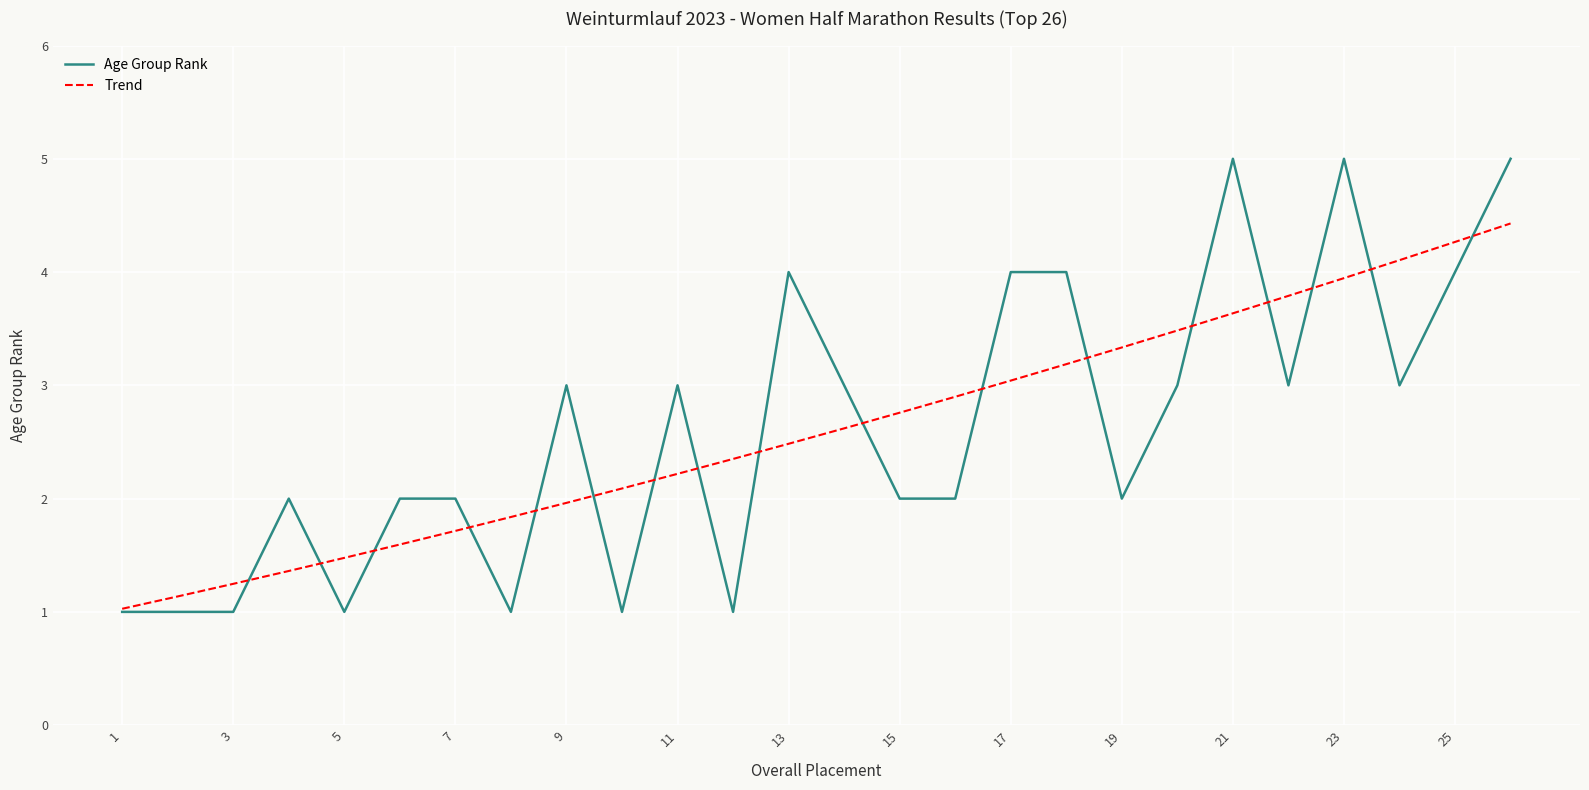

What is the minimum value shown in the chart?

1.0